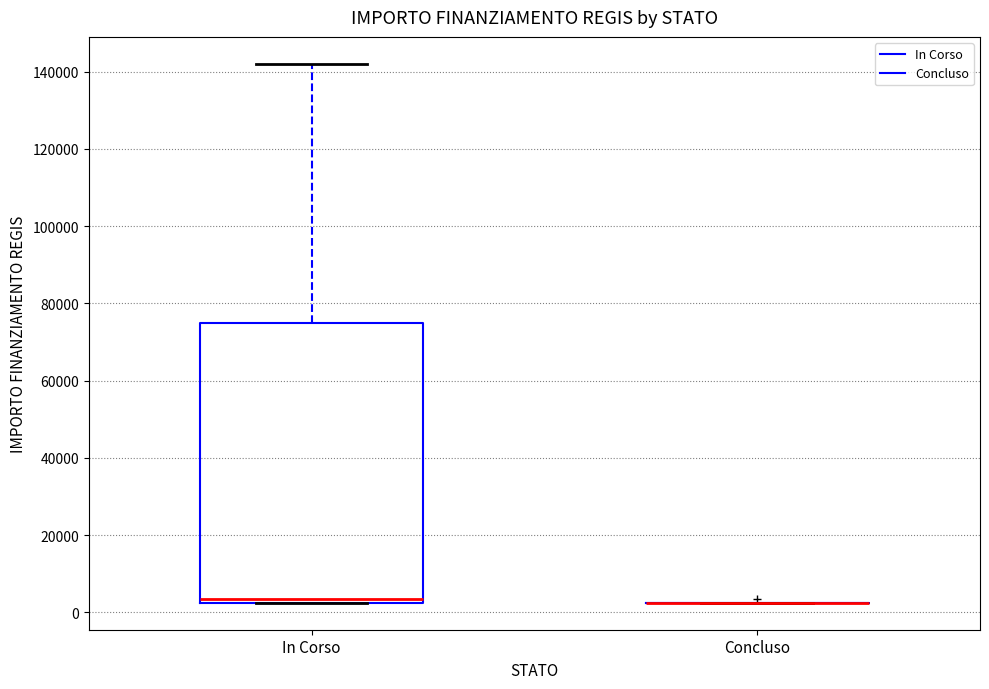

Reading left to right, read every box against the y-axis: the position of its median line, the range the box covers, and the ends of its whiskers. The values are not printed on the chart, so give them approximately, as read against the axis.

In Corso: median 4000, box 2000 to 74000, whiskers 2000 to 142000
Concluso: box collapsed to a line at 2000, whiskers 2000 to 2000